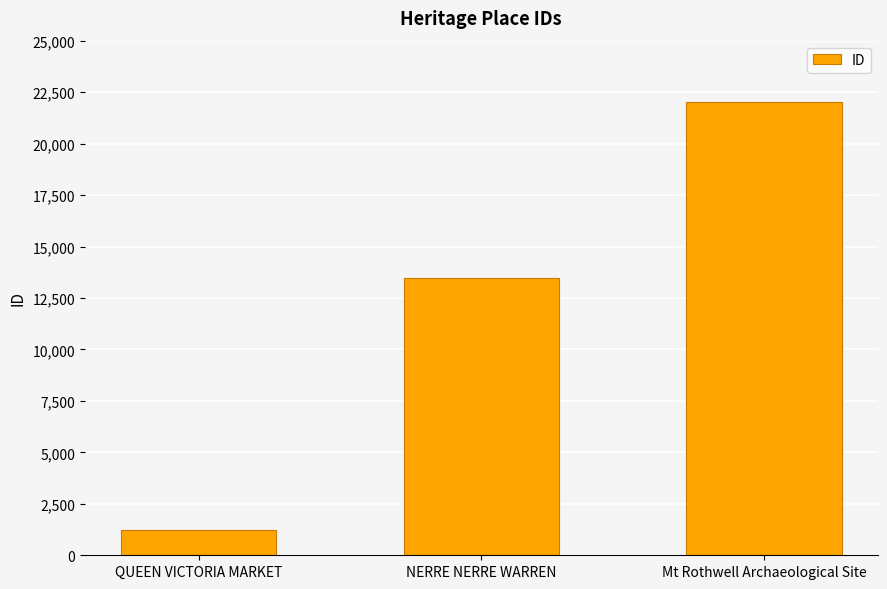

How many series are shown in this chart?

1